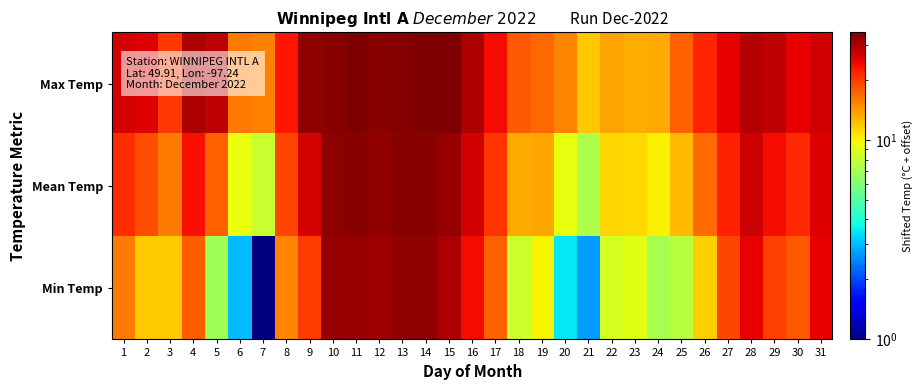

List the series in order of their peak value, highest first.

Max Temp, Mean Temp, Min Temp